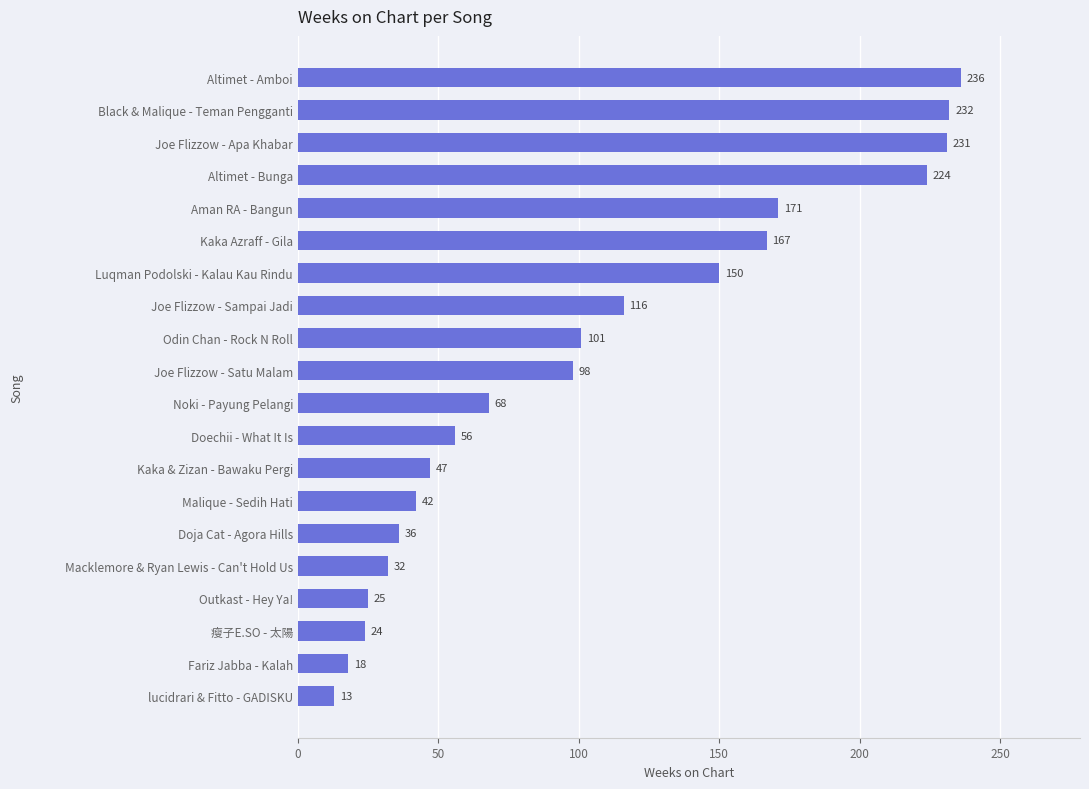

Rank the categories by value from highest to lowest.

Altimet - Amboi, Black & Malique - Teman Pengganti, Joe Flizzow - Apa Khabar, Altimet - Bunga, Aman RA - Bangun, Kaka Azraff - Gila, Luqman Podolski - Kalau Kau Rindu, Joe Flizzow - Sampai Jadi, Odin Chan - Rock N Roll, Joe Flizzow - Satu Malam, Noki - Payung Pelangi, Doechii - What It Is, Kaka & Zizan - Bawaku Pergi, Malique - Sedih Hati, Doja Cat - Agora Hills, Macklemore & Ryan Lewis - Can't Hold Us, Outkast - Hey Ya!, 瘦子E.SO - 太陽, Fariz Jabba - Kalah, lucidrari & Fitto - GADISKU